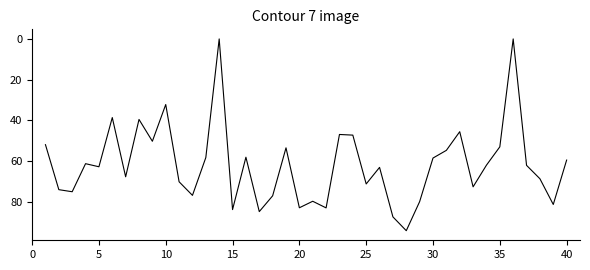

What is the difference between the maximum and minimum values?

94.3